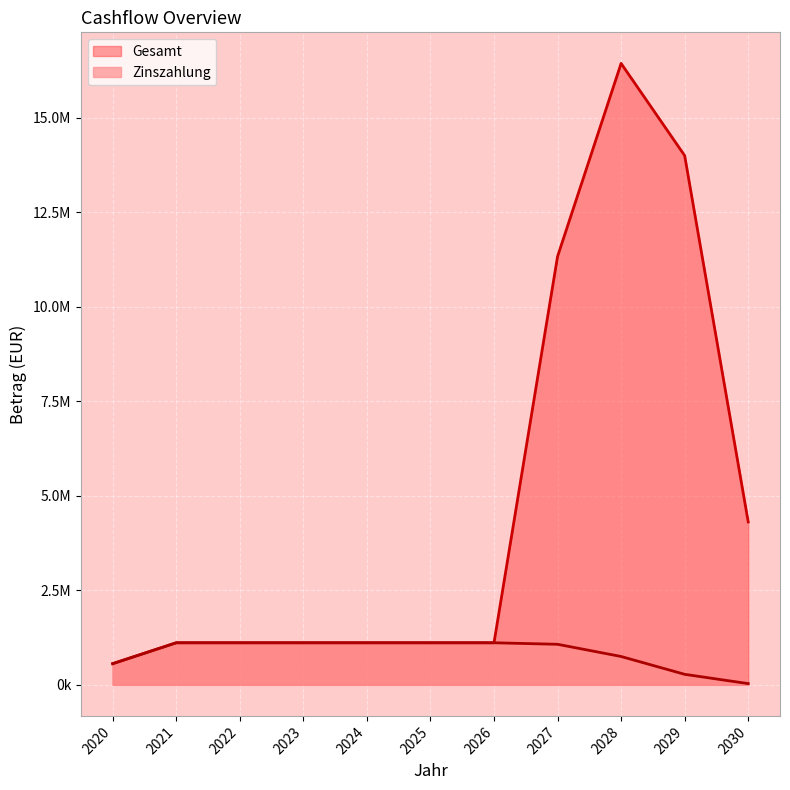

What is the difference between the maximum and second lowest values in the Zinszahlung series?

834340.8